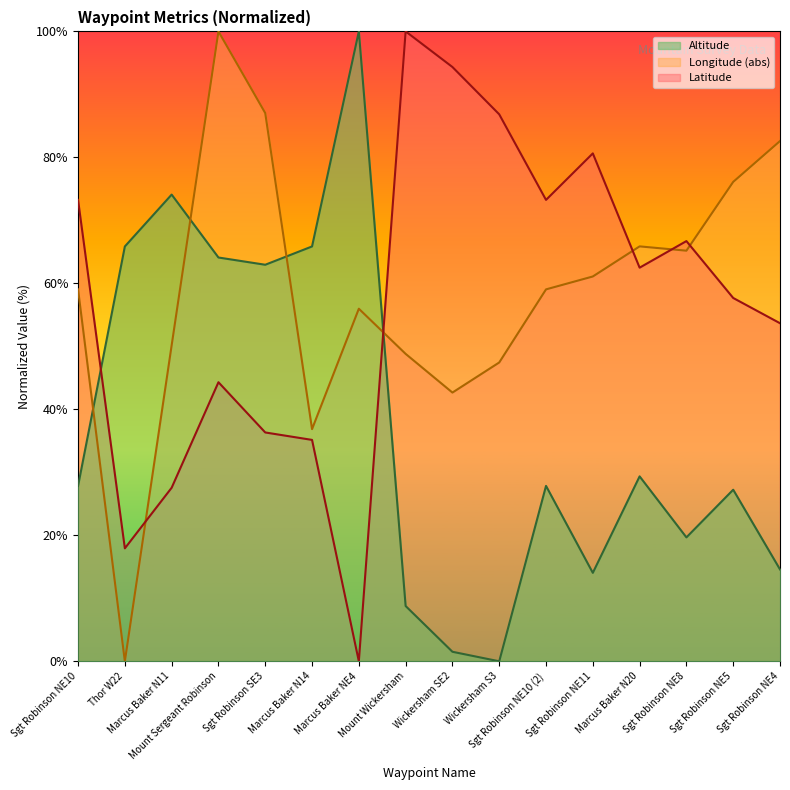

In Latitude, how many points are higher than both neighbors (excluding endpoints)?

4